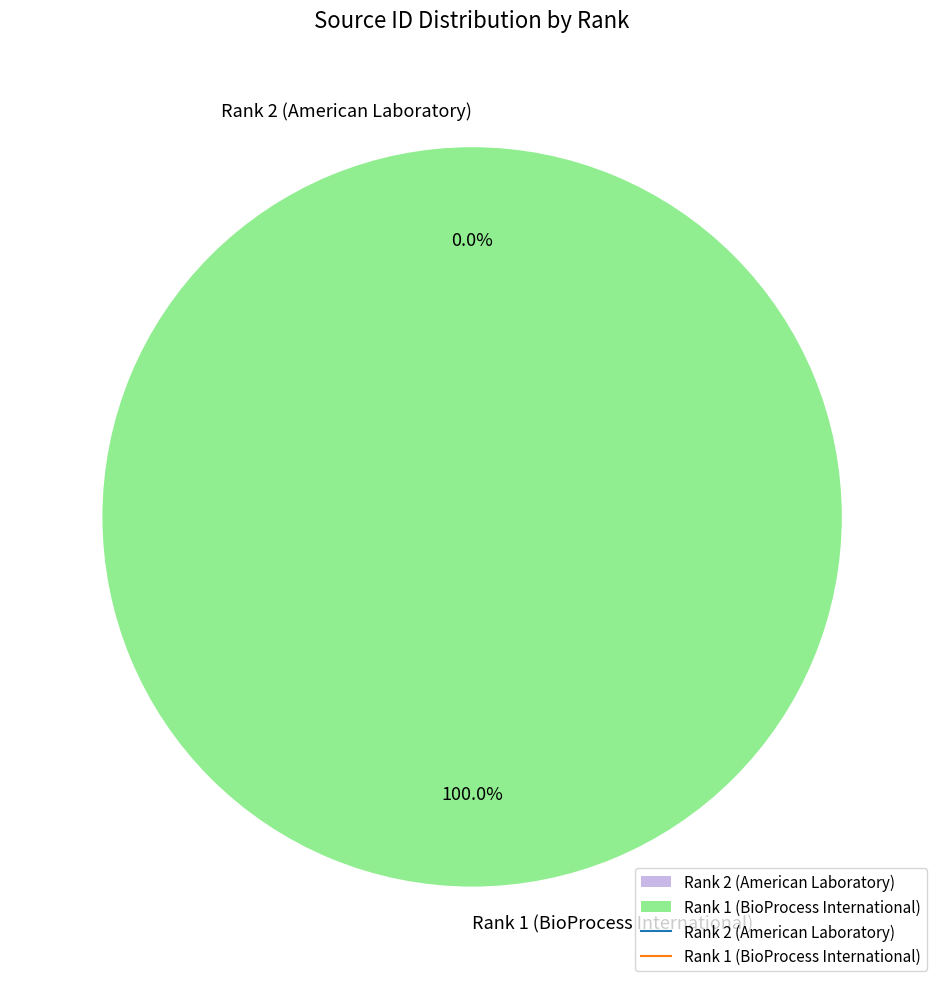

Which category accounts for the majority?

Rank 1 (BioProcess International)